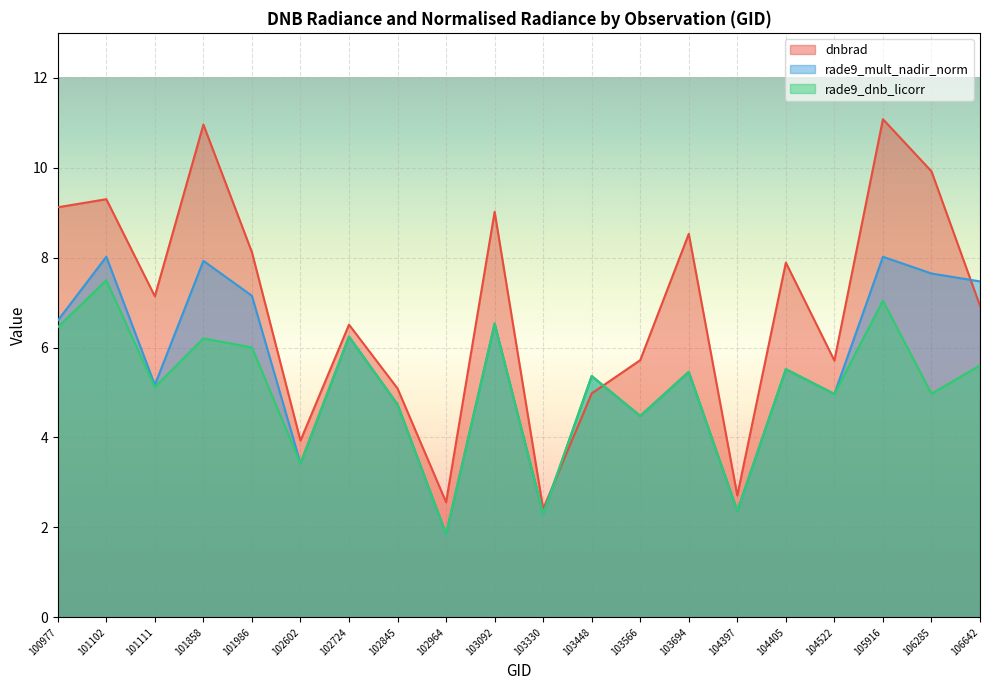

How many data points in rade9_dnb_licorr are above 5?

12